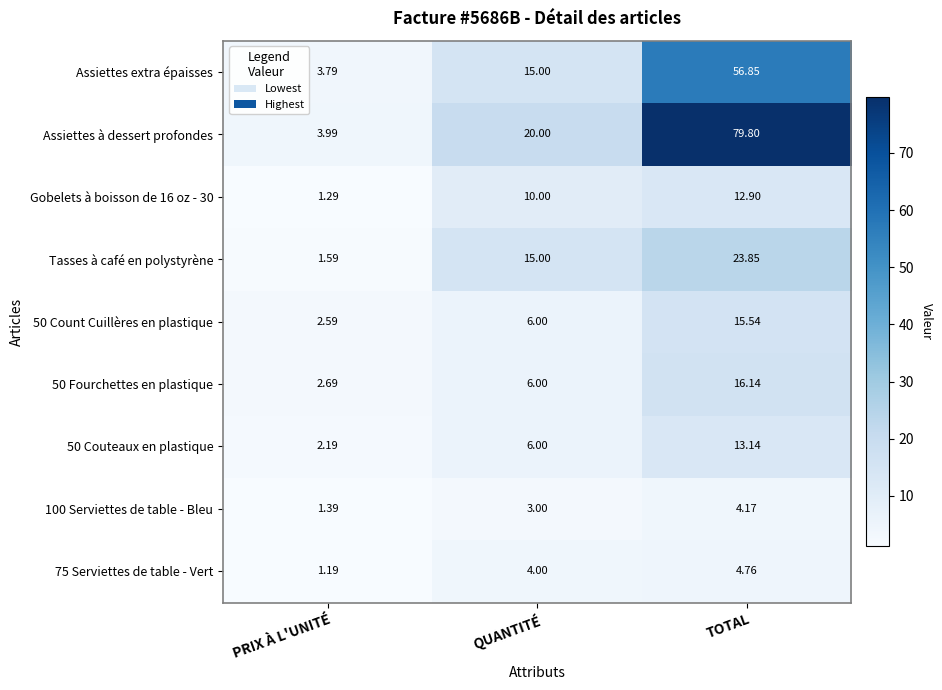

At which category does the chart reach its minimum across all series?

PRIX À L'UNITÉ